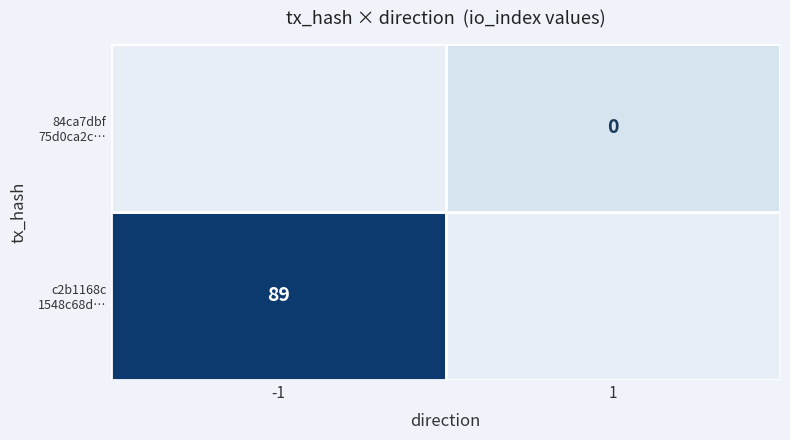

What is the maximum value for c2b1168c...?

89